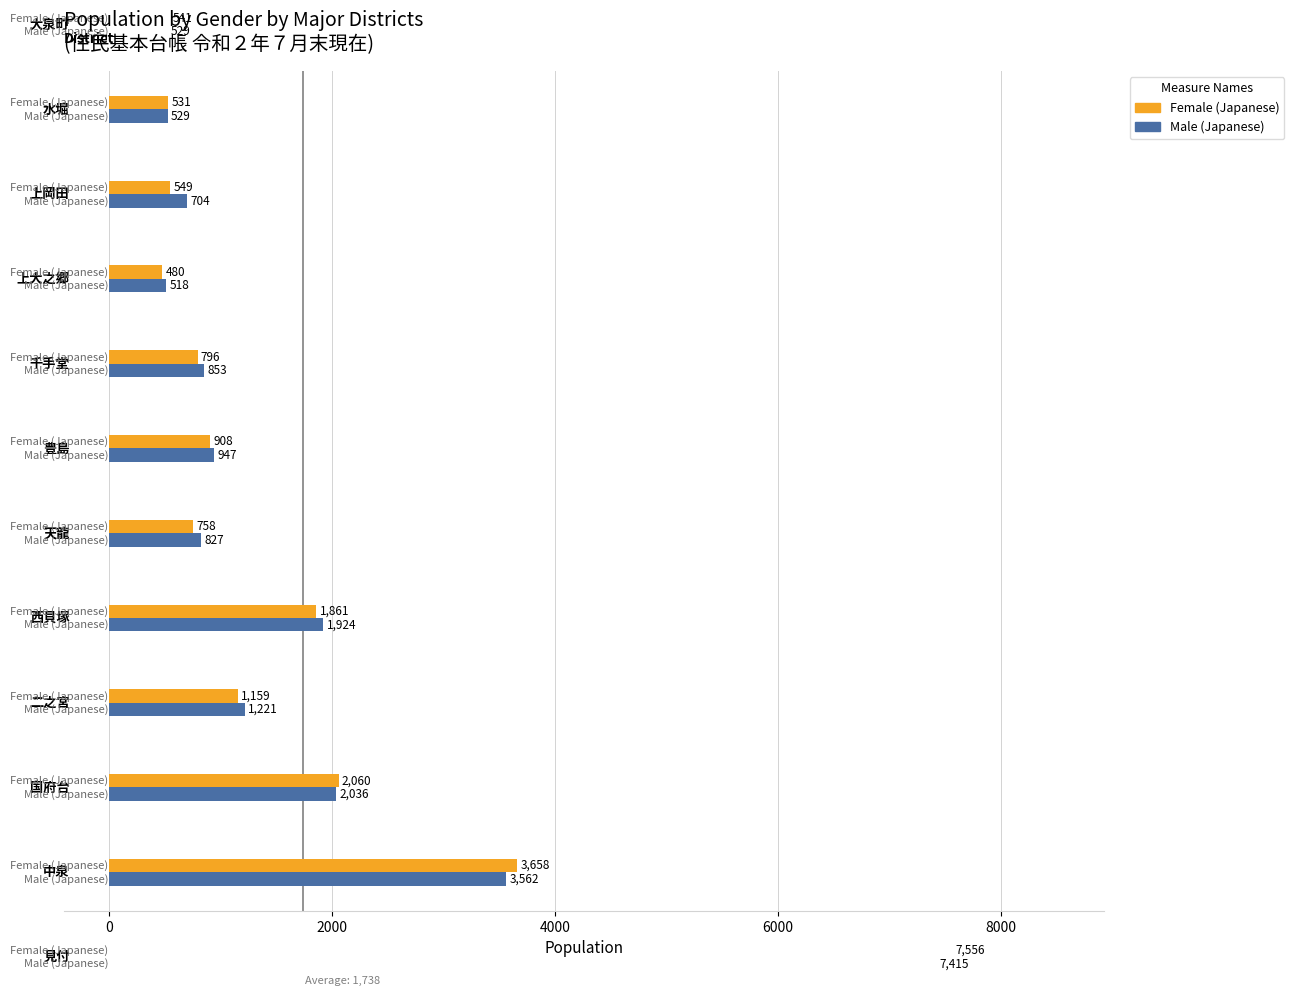

How many bars are there in total?

24